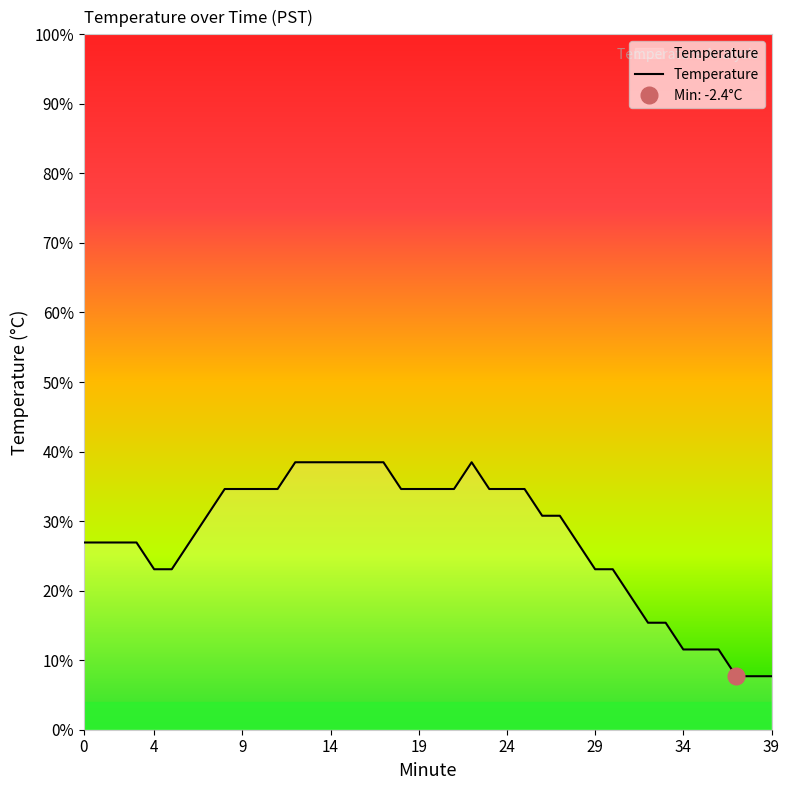

What is the greatest value displayed?

-1.6